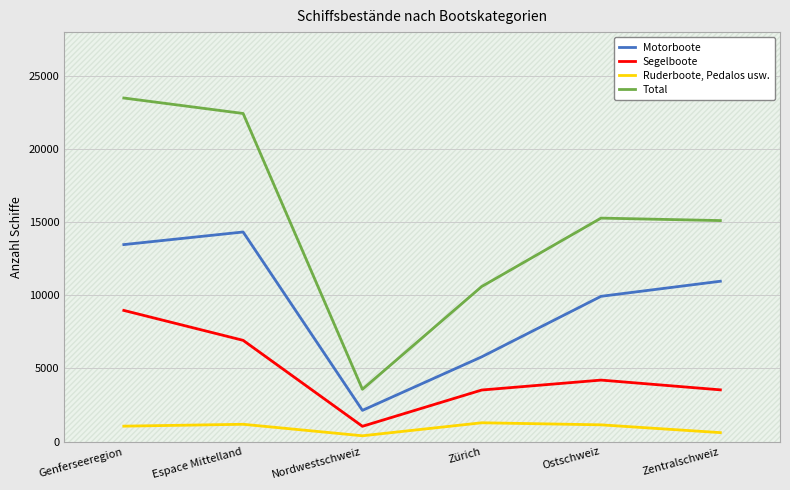

Read the Segelboote value at Ostschweiz, to the nearest 10.

4200